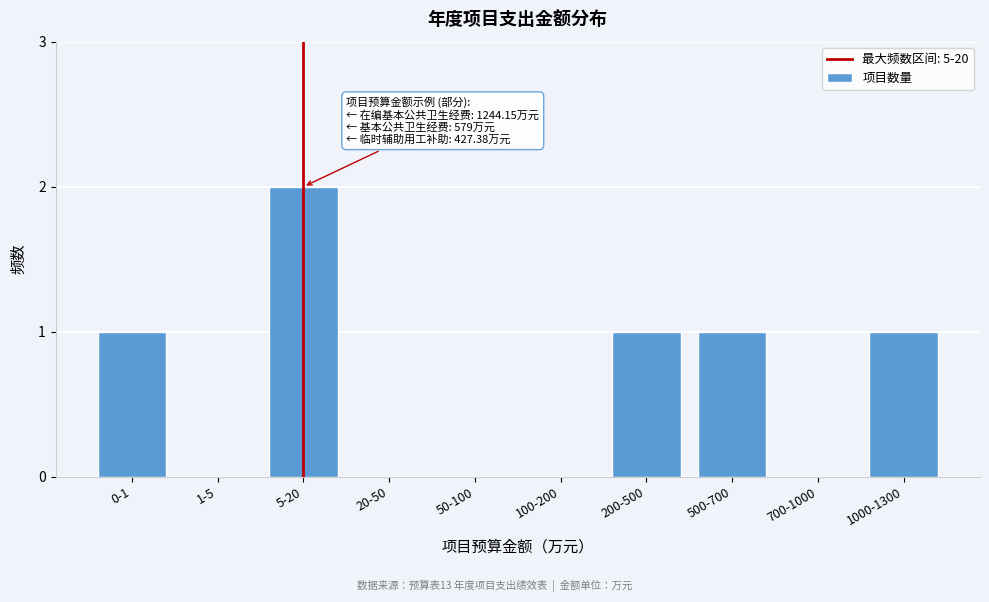

Reading left to right, list all the values displayed in this chart.

0-1=1	1-5=0	5-20=2	20-50=0	50-100=0	100-200=0	200-500=1	500-700=1	700-1000=0	1000-1300=1